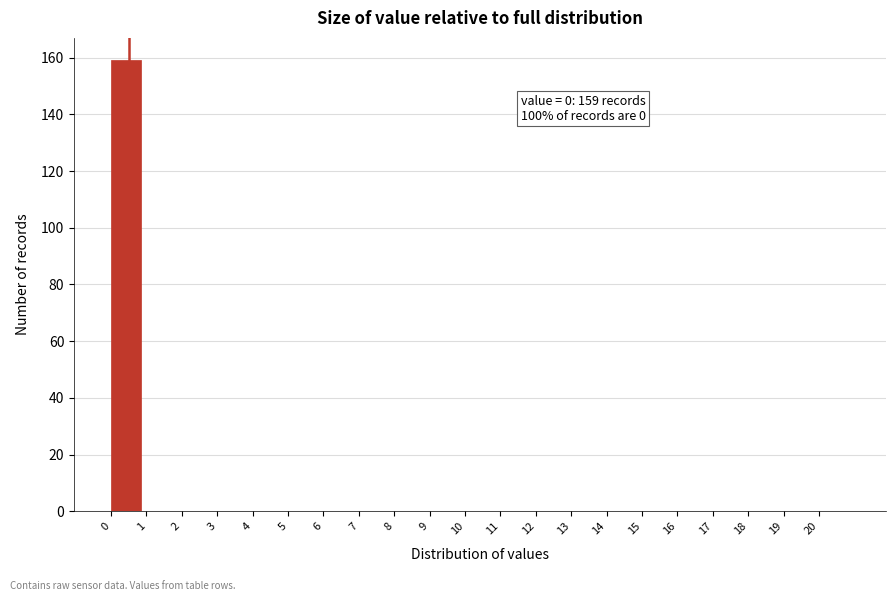

Which range on the x-axis has the tallest bar?

0 to 1